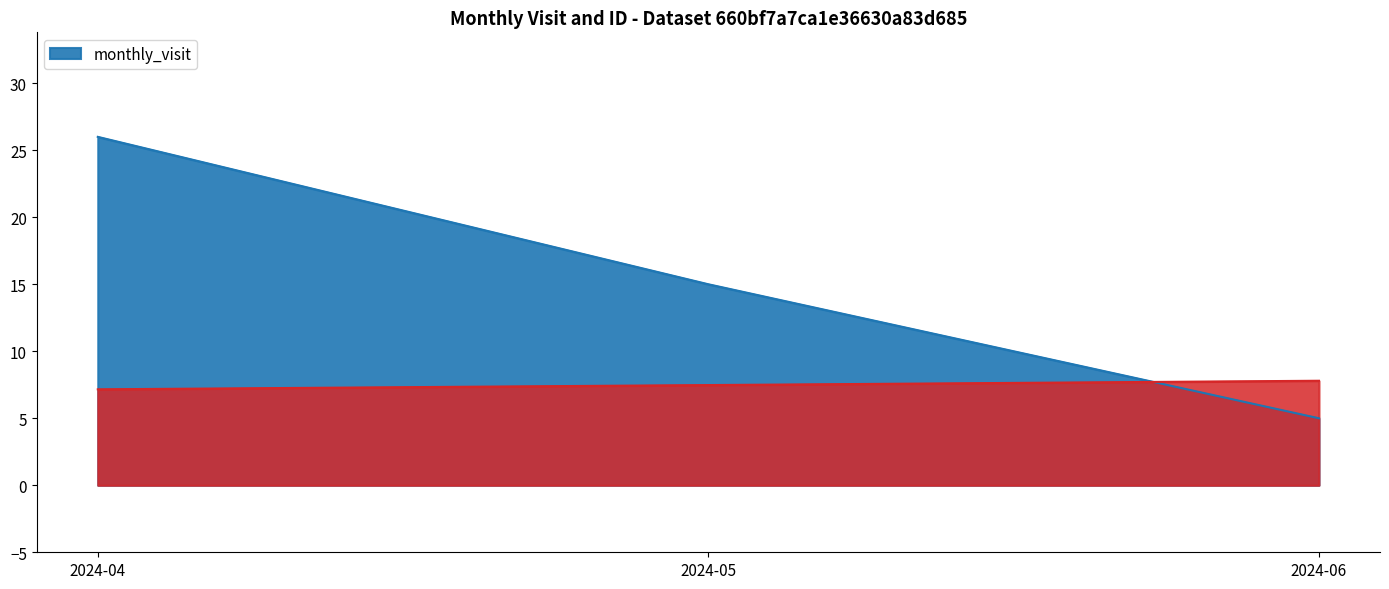

At which label does __id reach its minimum?

2024-04